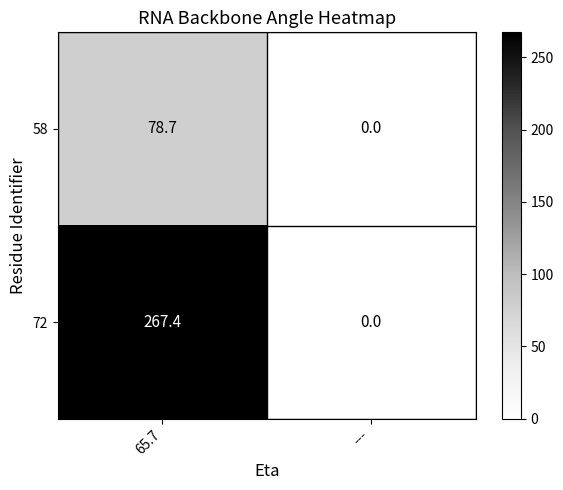

The value of 58 at 65.7 is 127.7. True or false?

False